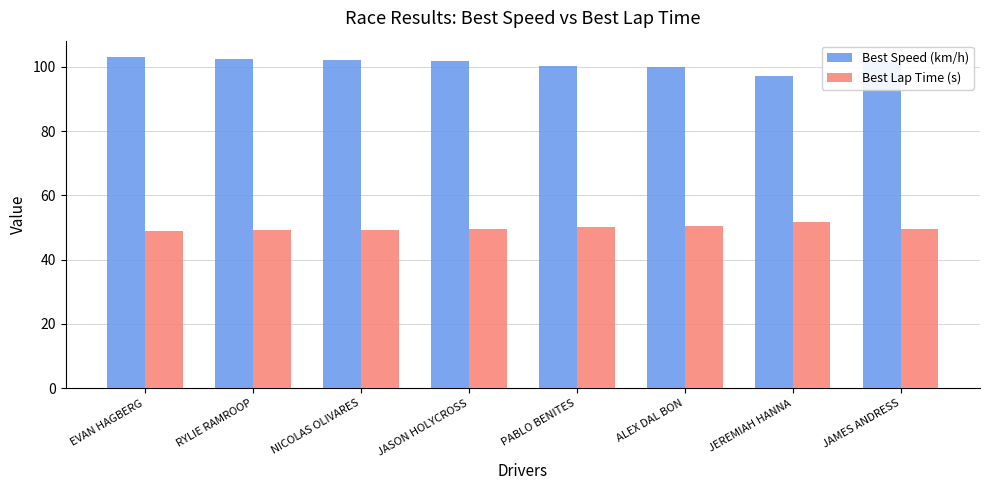

The Best Speed (km/h) series shows 100.4 at PABLO BENITES. True or false?

True